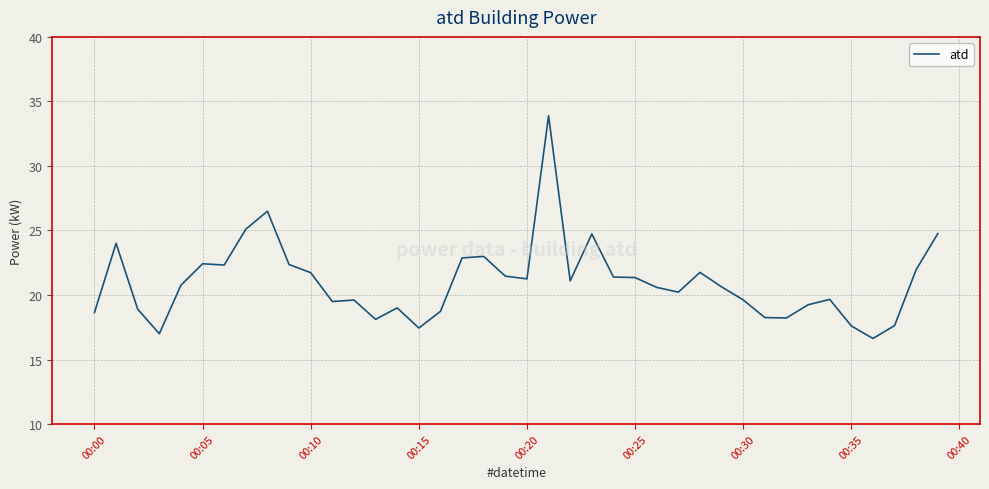

What is the minimum value shown in the chart?

16.6